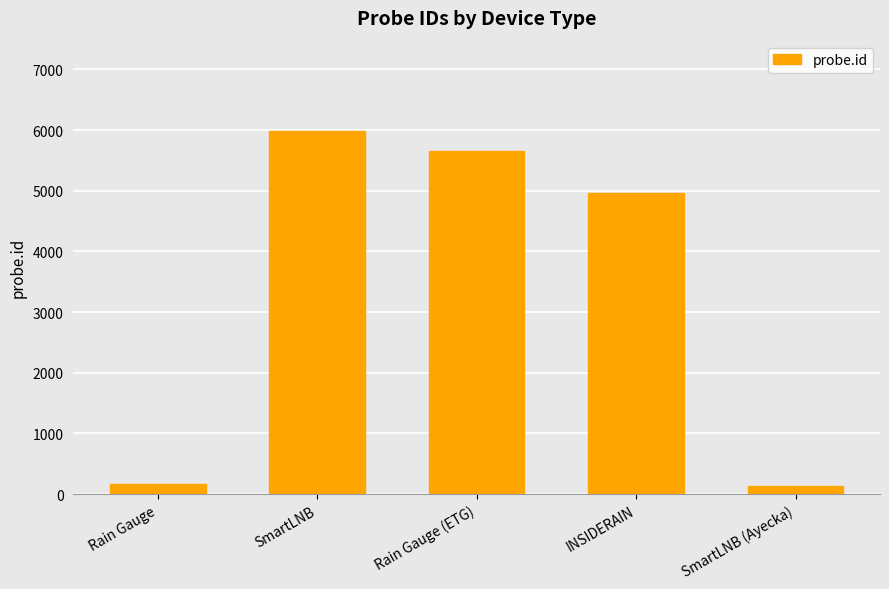

Approximately how many times larger is the value at Rain Gauge (ETG) compared to SmartLNB?

0.9